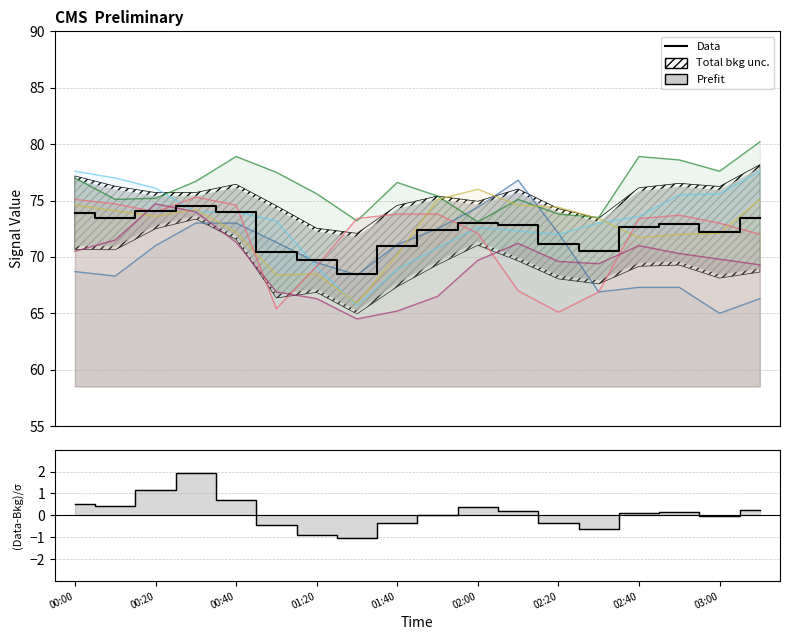

Is the value of (Data-Bkg)/σ at 15 greater than the value of Data at 14?

No